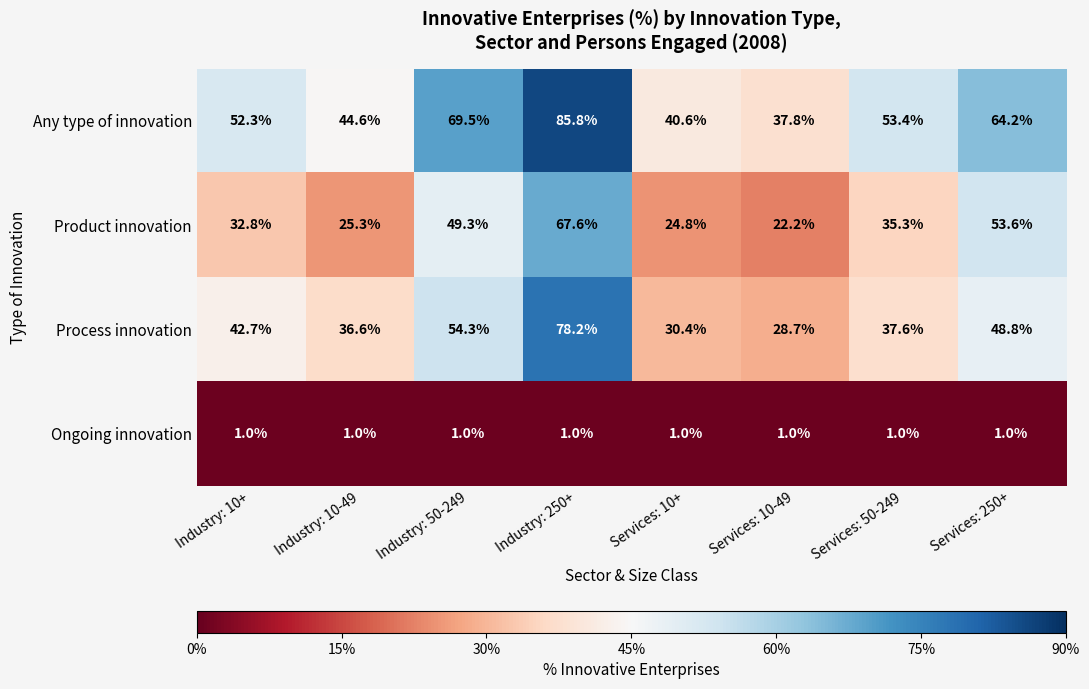

The Product innovation series shows 44.3 at Services: 10+. True or false?

False